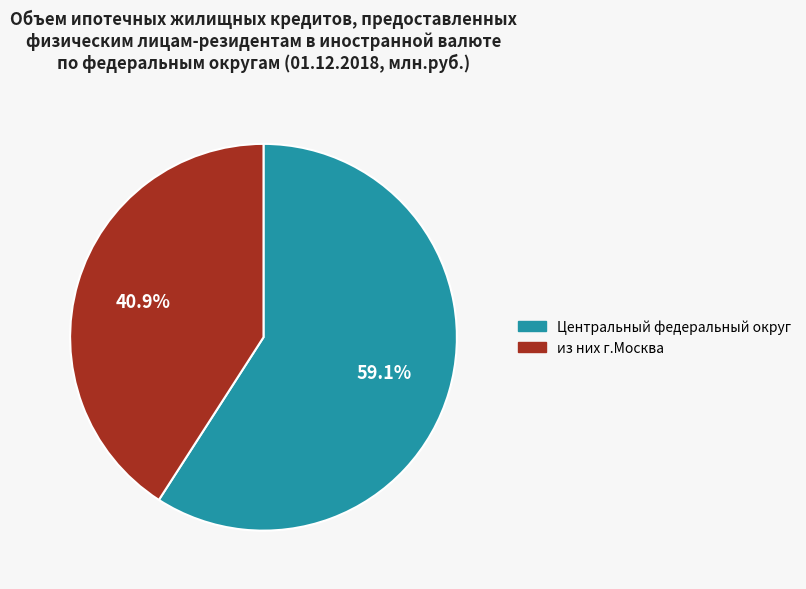

Which slice is the largest?

Центральный федеральный округ